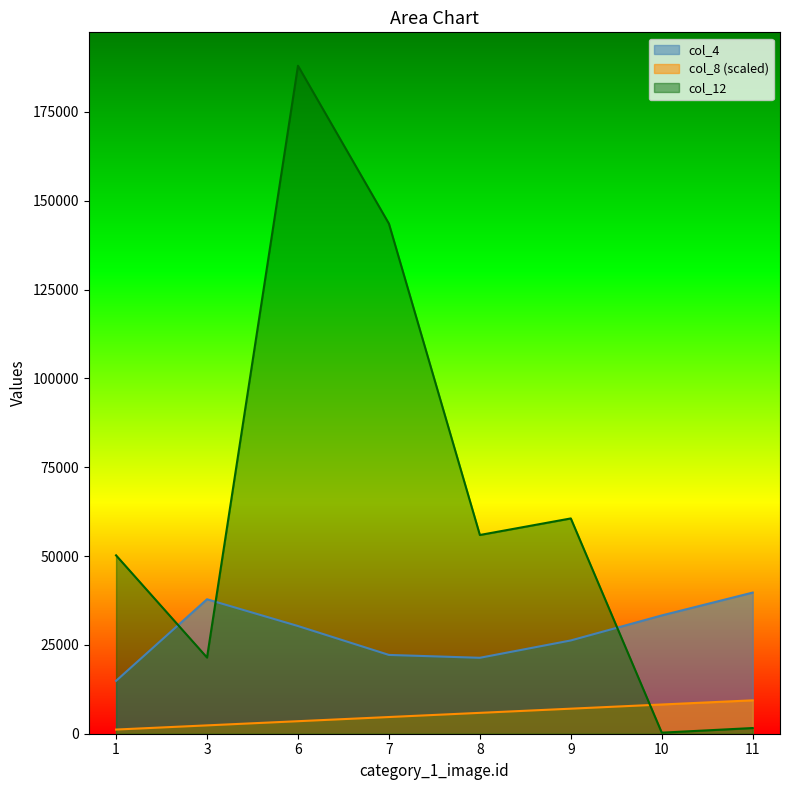

At which label does col_12 reach its peak?

6